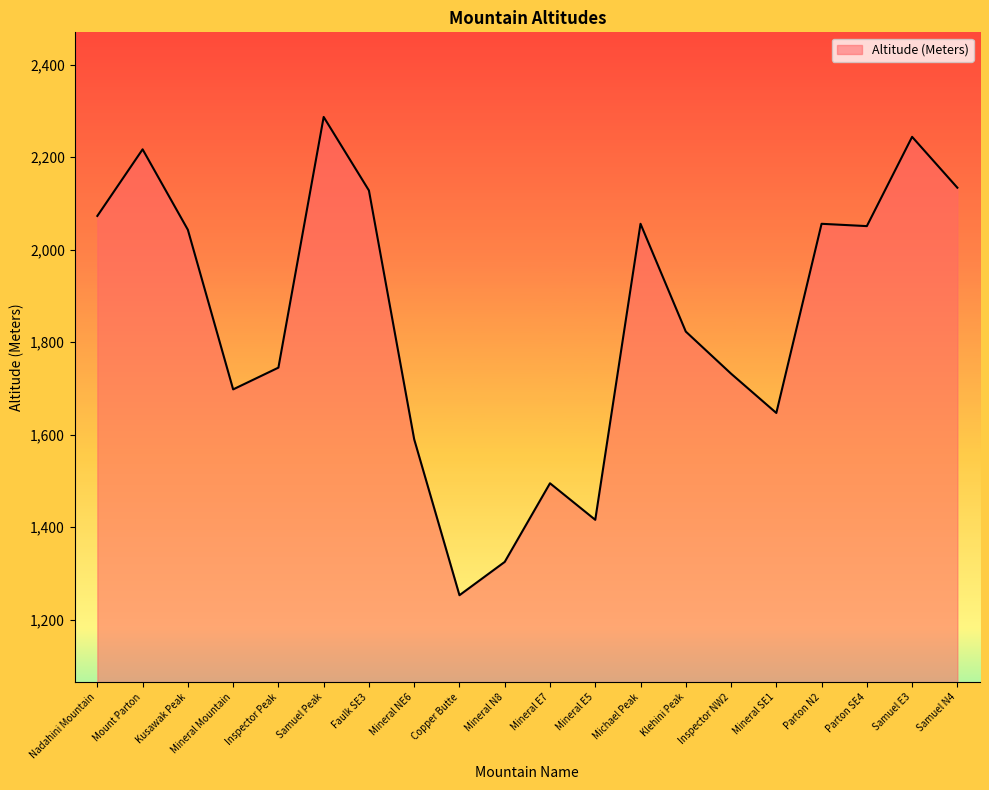

What is the sum of all values?

37013